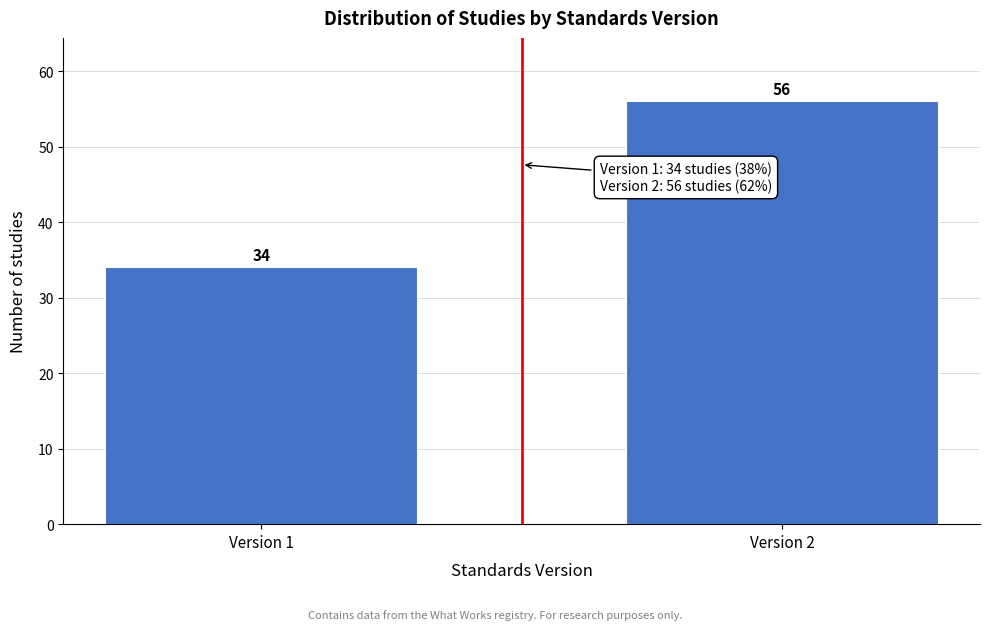

Reading left to right, what are all the values shown in this chart?

34	56